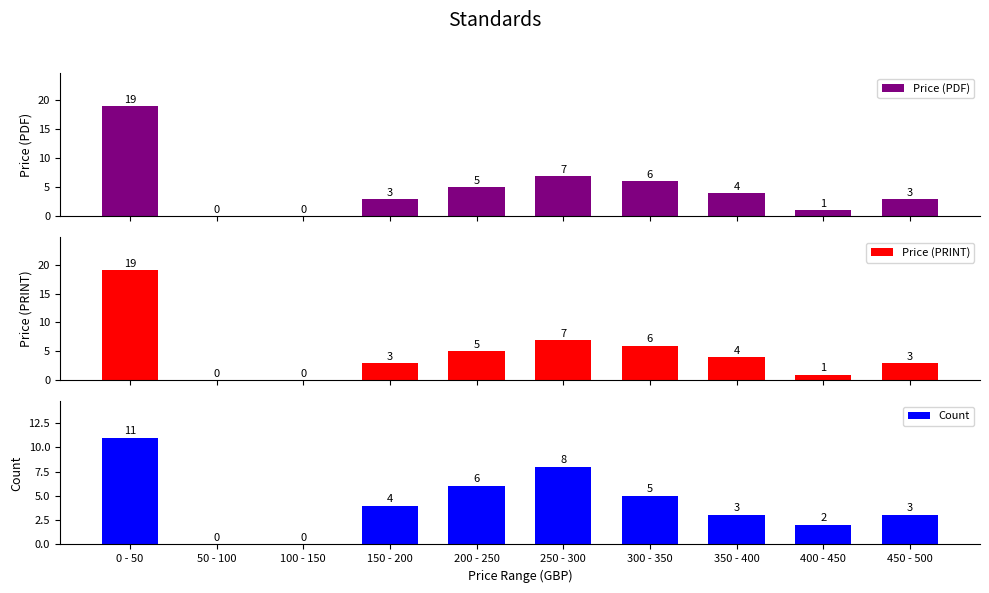

The Price (PRINT) series shows 4 at 350 - 400. True or false?

True